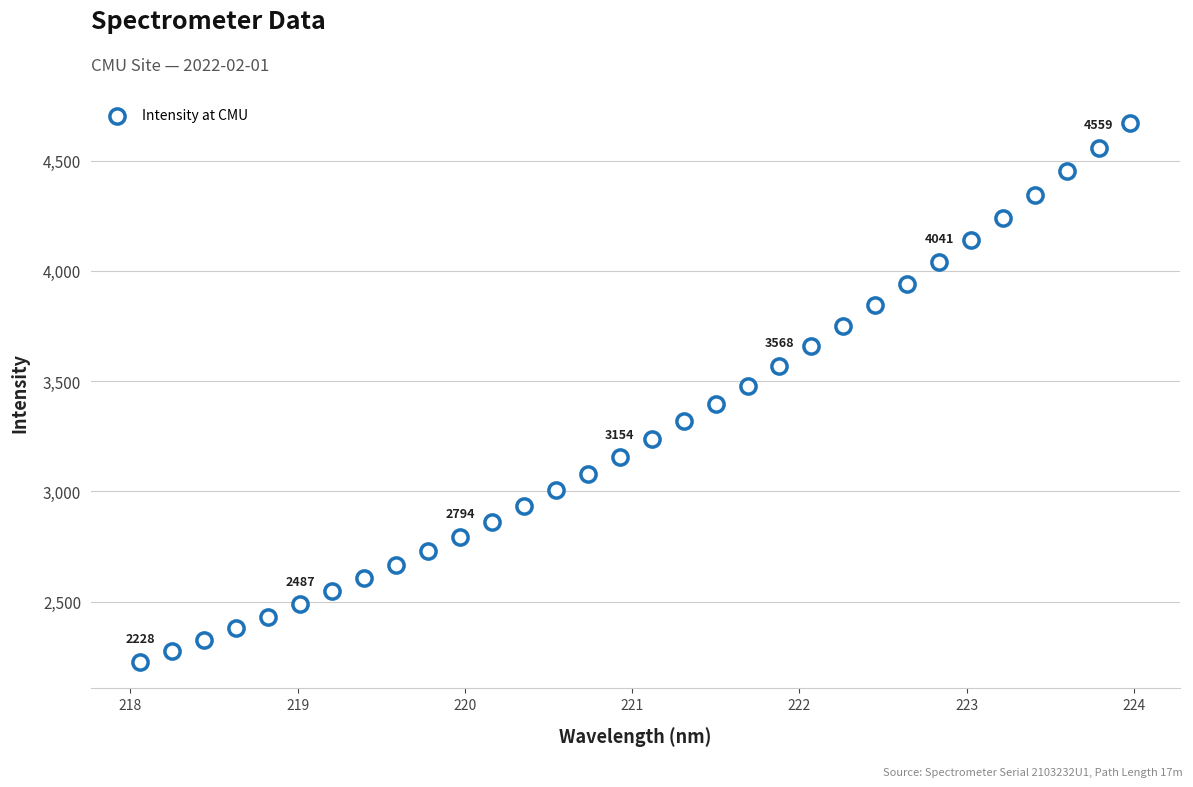

What is the range of Y values (max minus min)?

2443.0